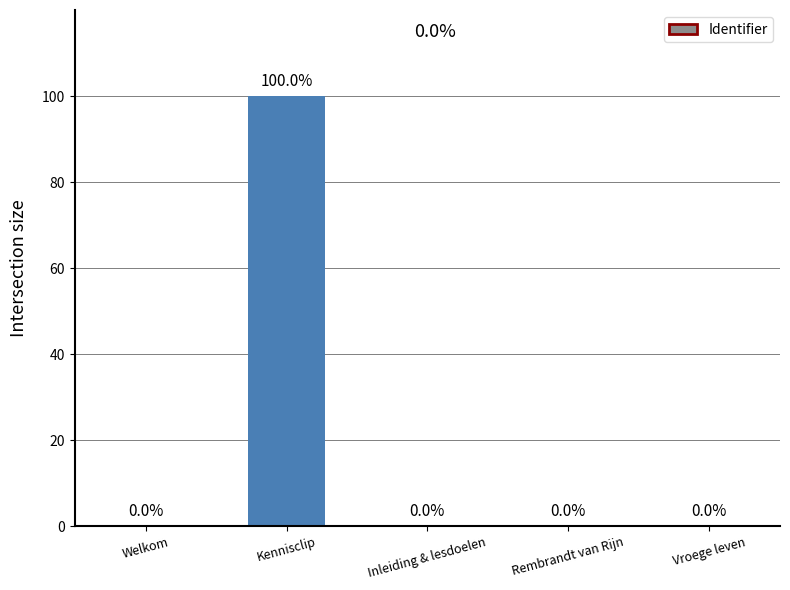

What is the change in value from Welkom to Kennisclip?

+100.0